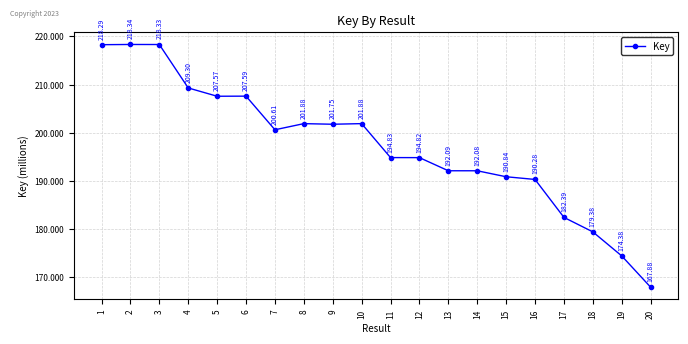

What is the sum of all values?

3944518601